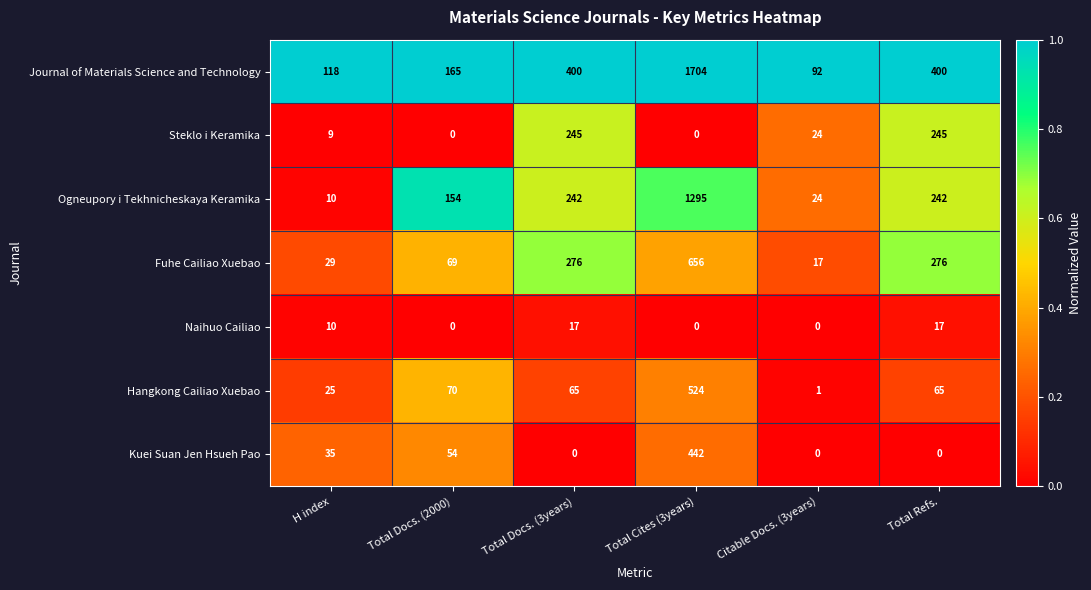

What is the difference between the highest and lowest values at Total Refs.?

400